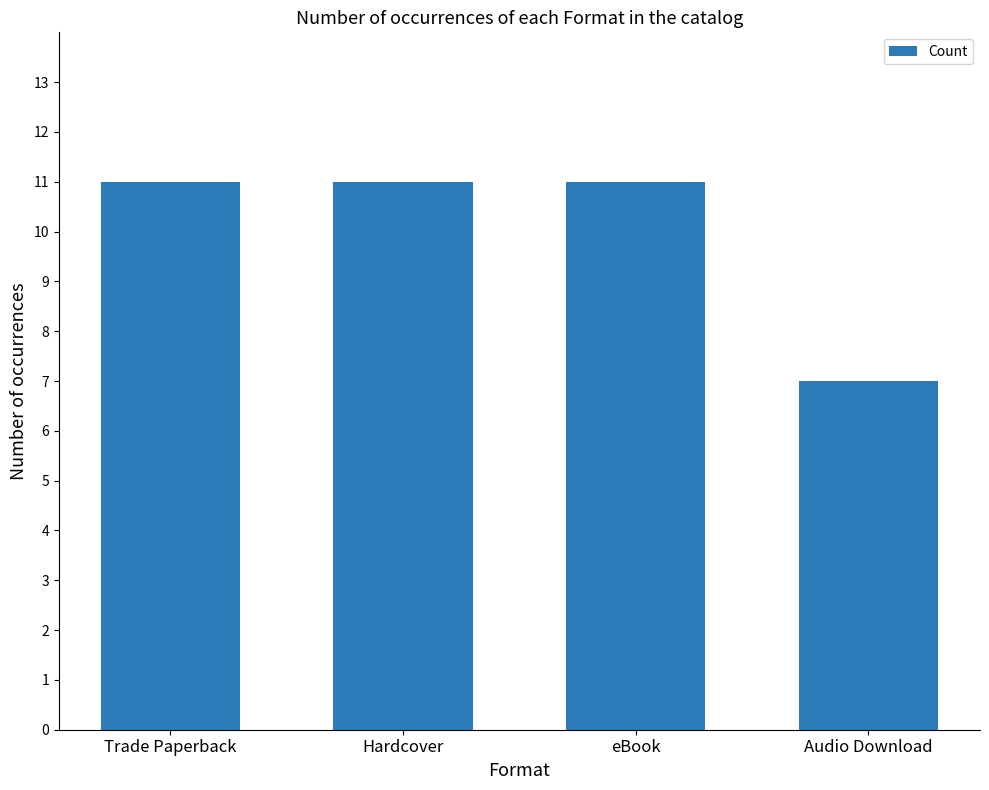

What is the minimum value shown in the chart?

7